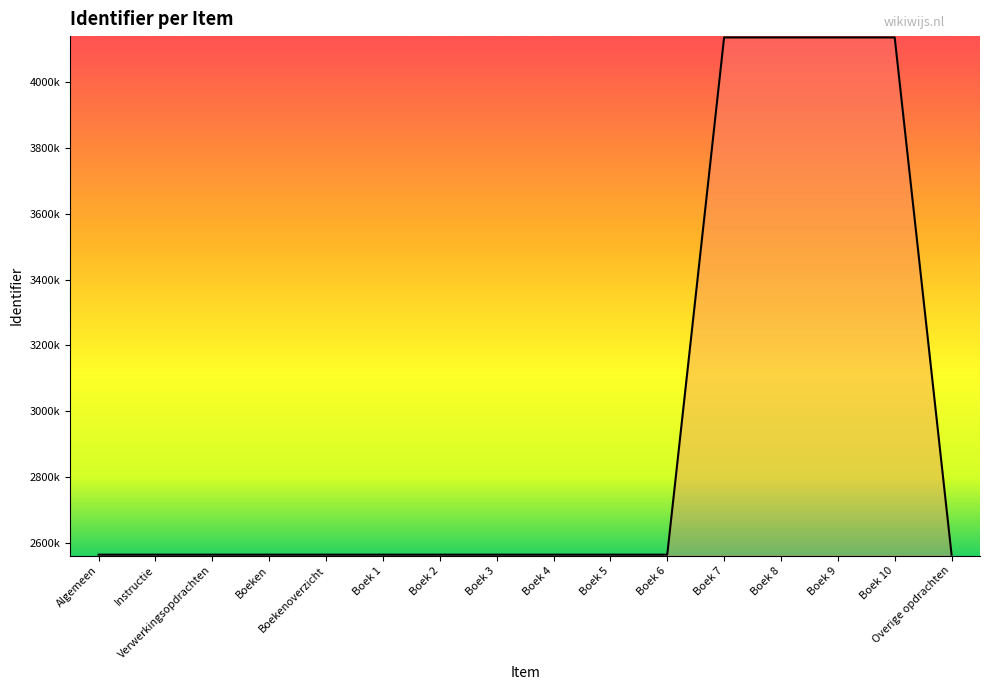

What is the difference between the maximum and minimum values?

1568274